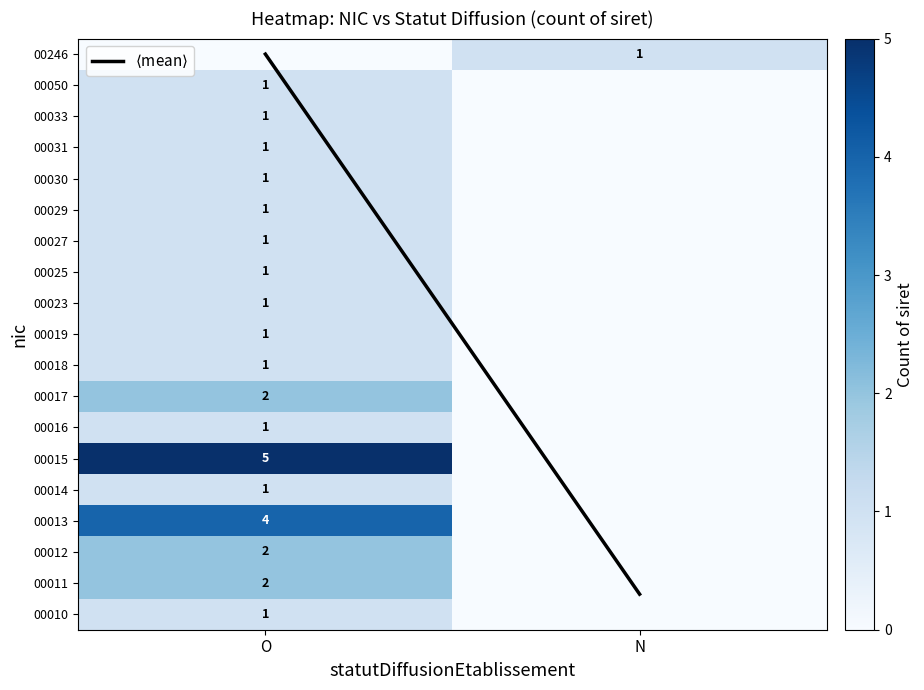

Which has a higher value, O or N?

O